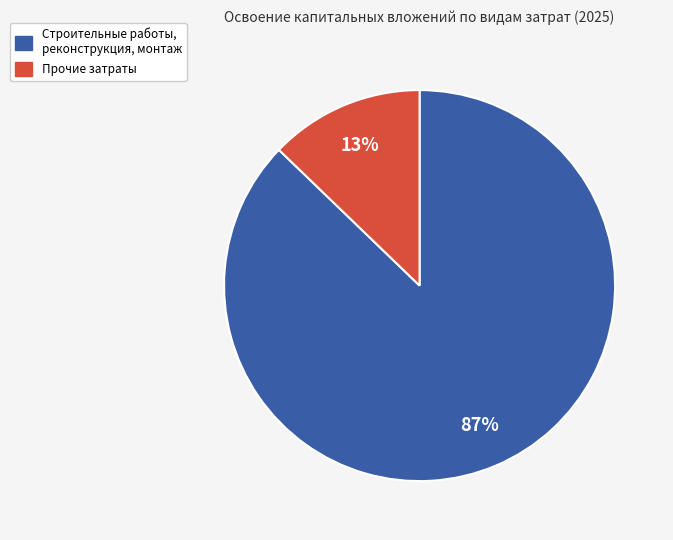

The Прочие затраты slice represents 13% of the pie. True or false?

True